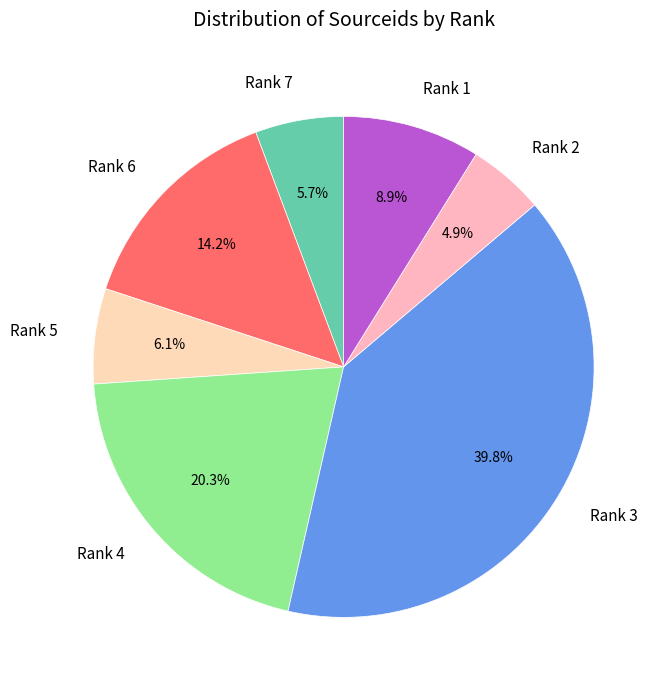

How many slices are in this pie chart?

7